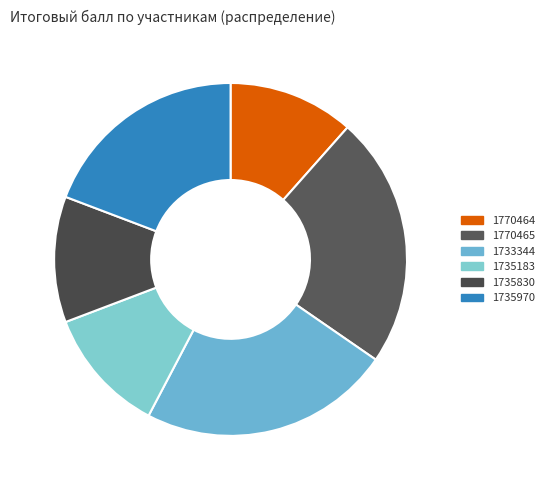

How many slices are in this pie chart?

6